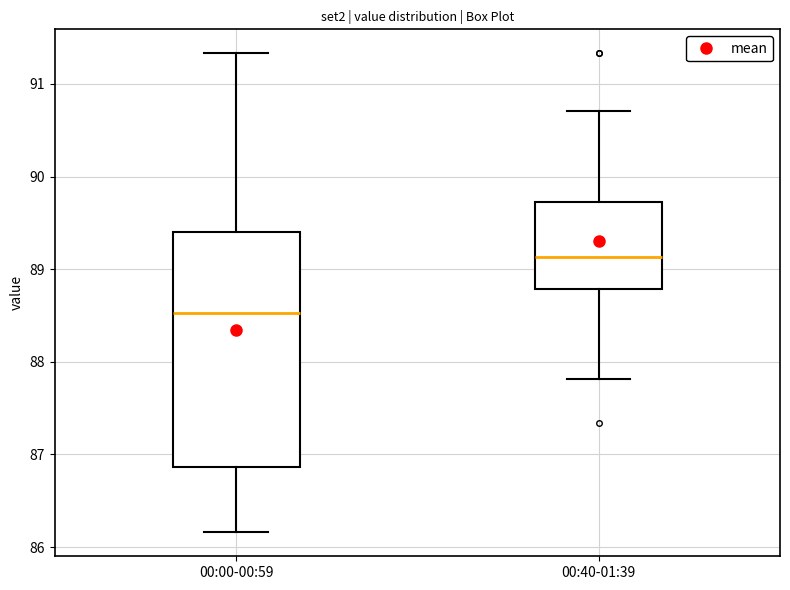

Where does the median line of the box for 00:40-01:39 sit on the y-axis? The values are not printed on the chart, so give them approximately, as read against the axis.

89.1